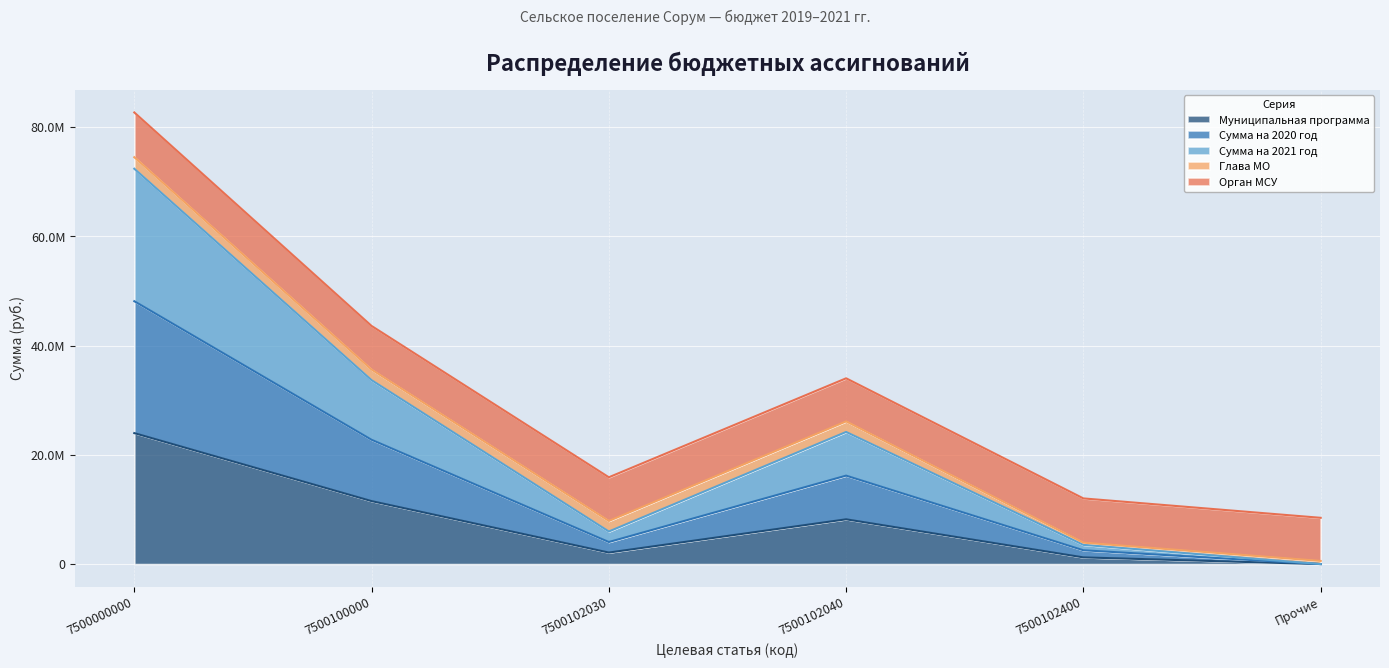

In Муниципальная программа, how many points are higher than both neighbors (excluding endpoints)?

1